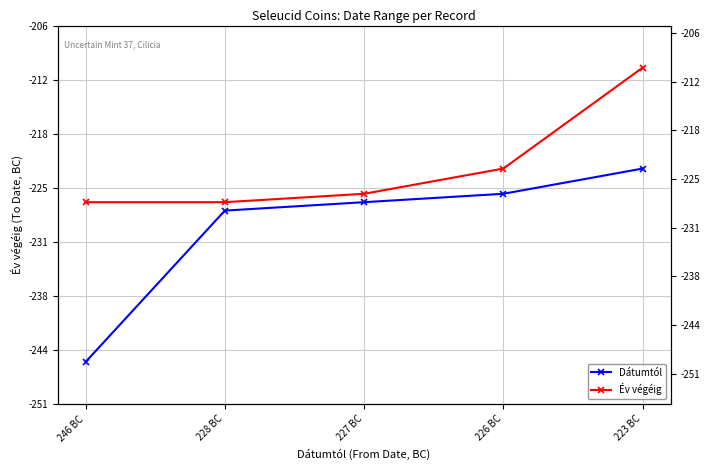

What is the spread (max minus min) of values at 226 BC?

3